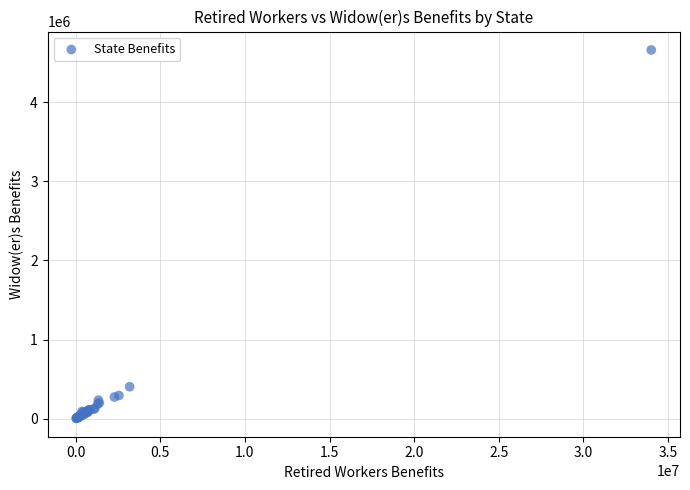

What Y value in the scatter plot is closest to 2331066?

403903